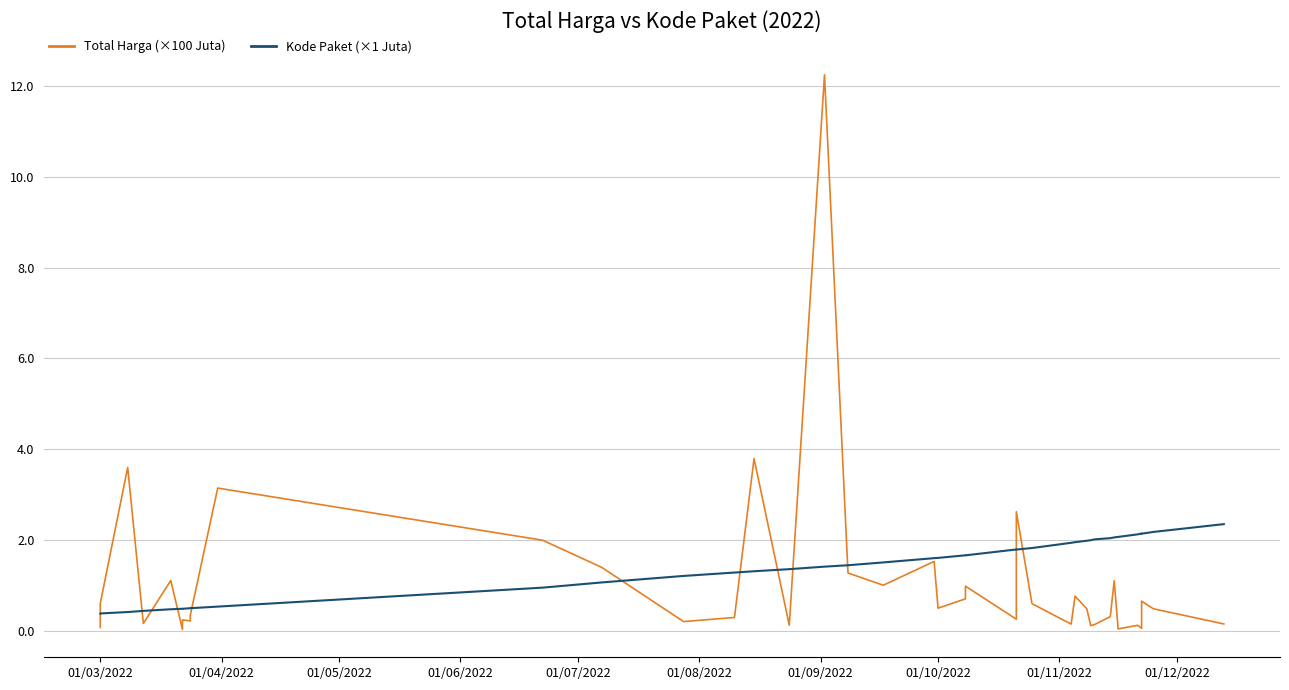

Rank the series by their maximum value, from highest to lowest.

Total Harga (×100 Juta), Kode Paket (×1 Juta)